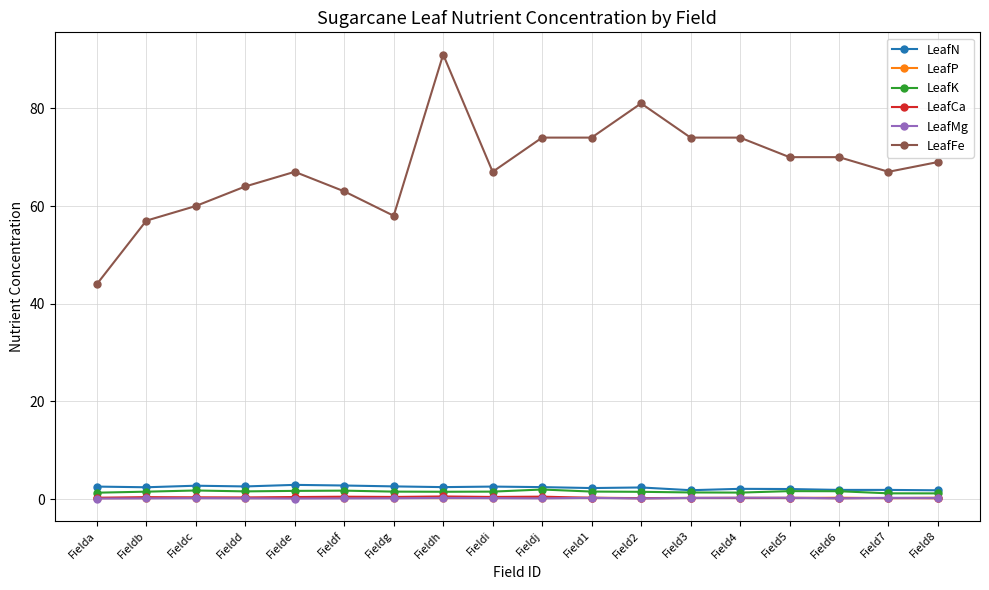

What is the total value across all series at Fieldj?

79.4